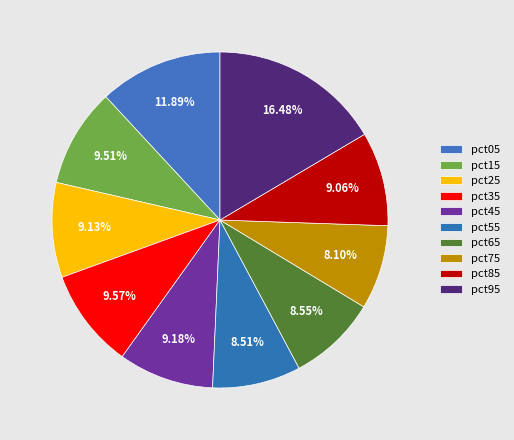

Is pct95 the majority of the pie?

No